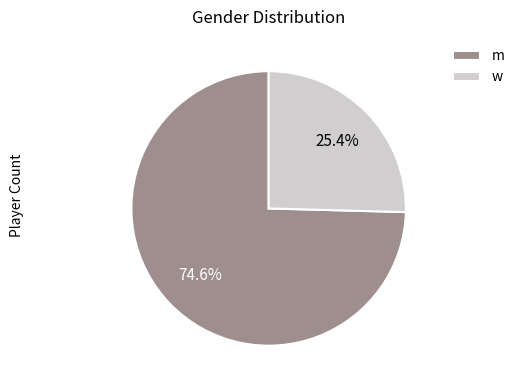

Count the number of slices in the pie.

2